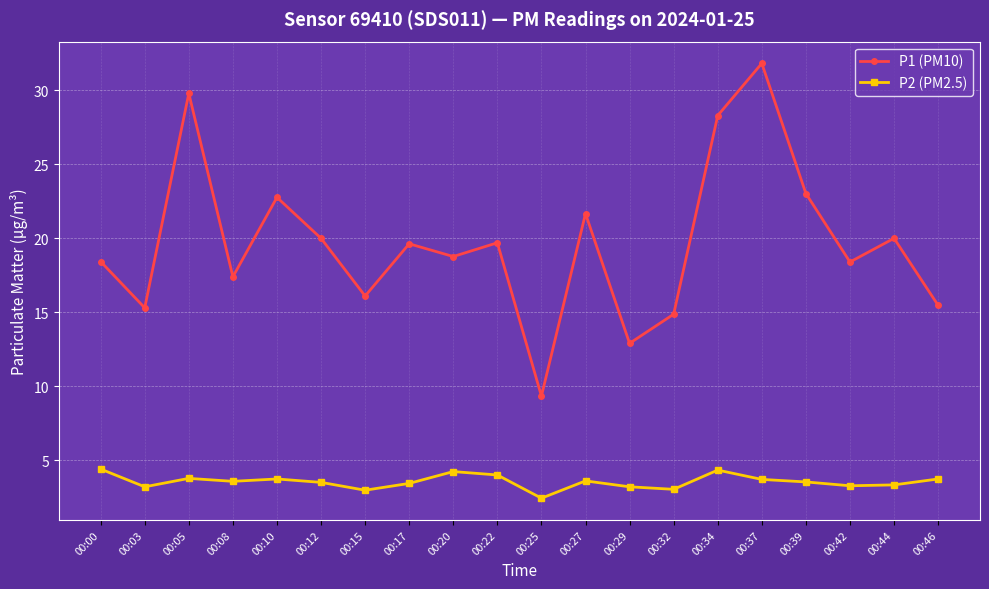

True or false: P1 (PM10) and P2 (PM2.5) intersect in this chart.

False